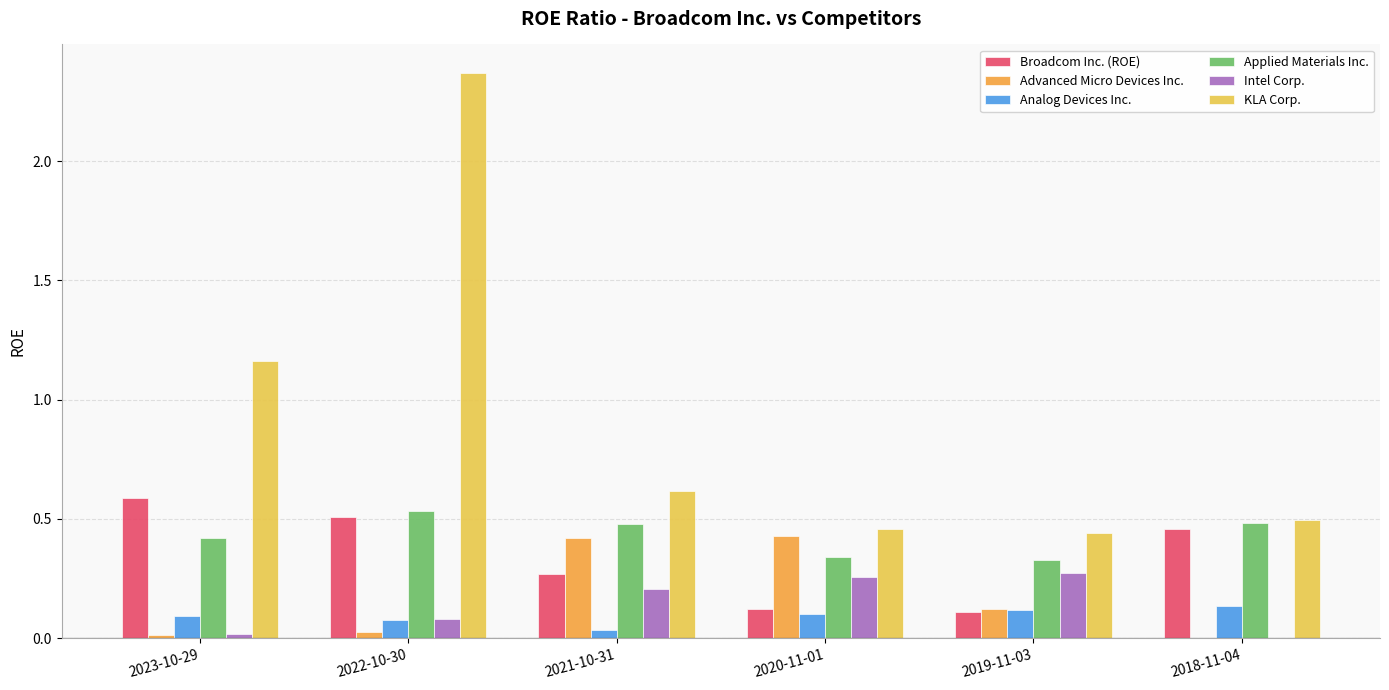

The Intel Corp. series shows 0.0 at 2018-11-04. True or false?

True